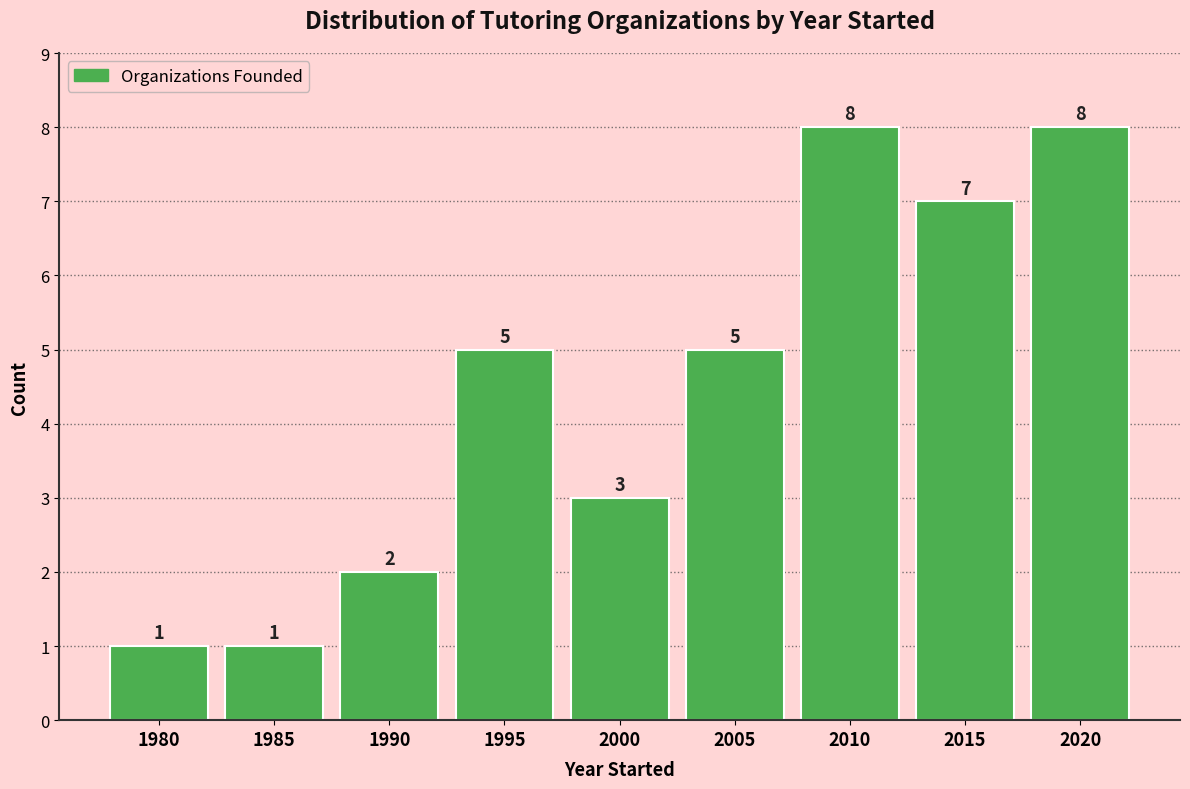

Reading left to right, extract all data points from this chart.

1980=1	1985=1	1990=2	1995=5	2000=3	2005=5	2010=8	2015=7	2020=8